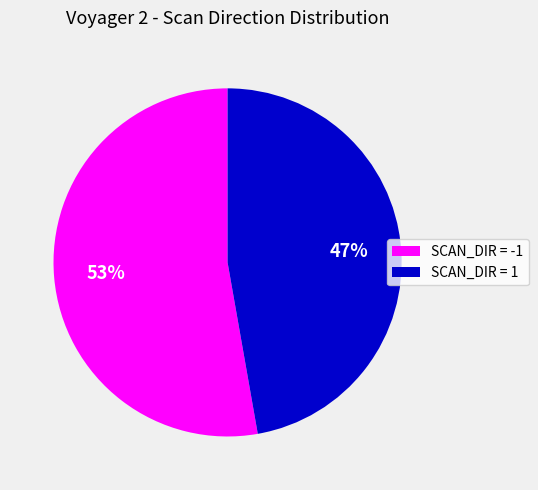

Which has a higher value, SCAN_DIR = -1 or SCAN_DIR = 1?

SCAN_DIR = -1